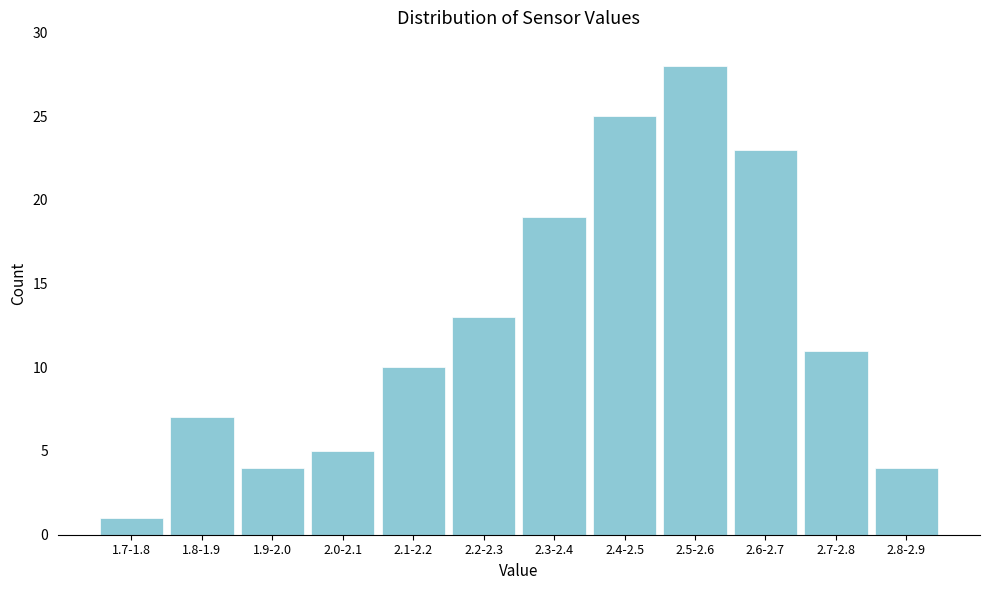

Reading right to left, list all the values displayed in this chart.

4	11	23	28	25	19	13	10	5	4	7	1